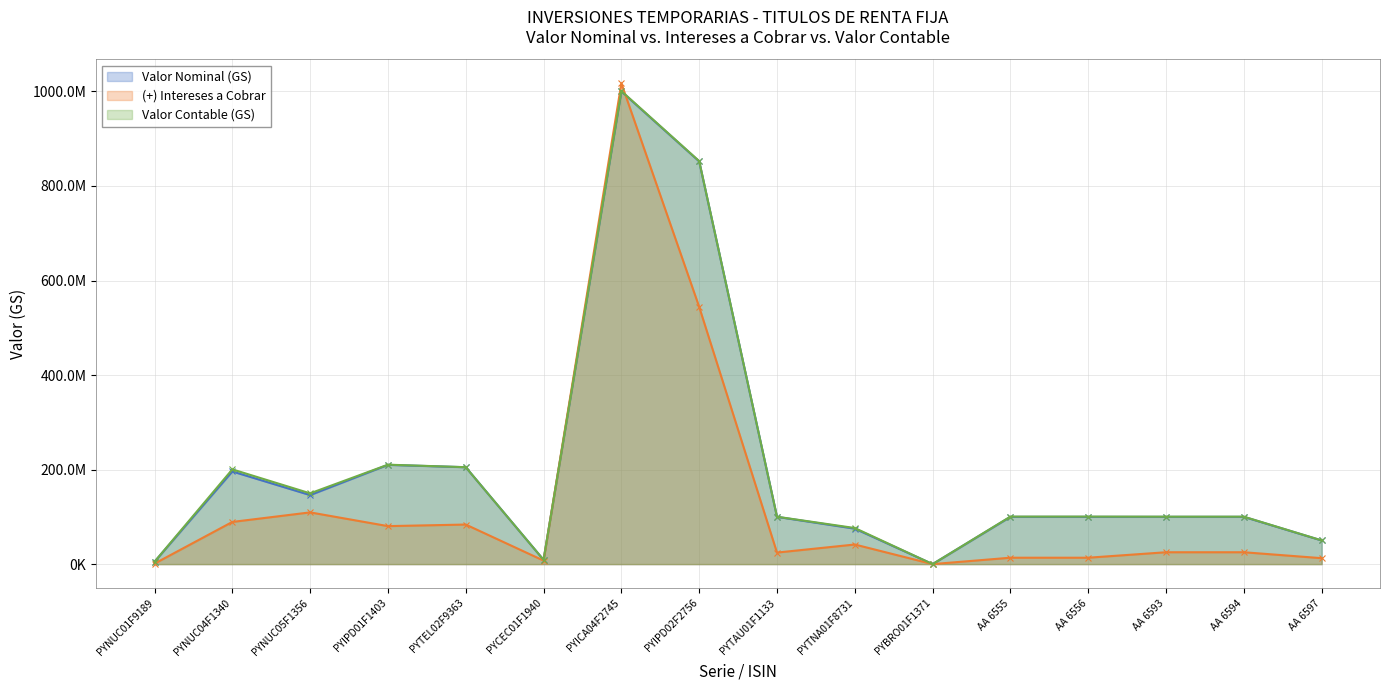

Rank the series at AA 6556 from lowest to highest value.

(+) Intereses a Cobrar, Valor Nominal (GS), Valor Contable (GS)